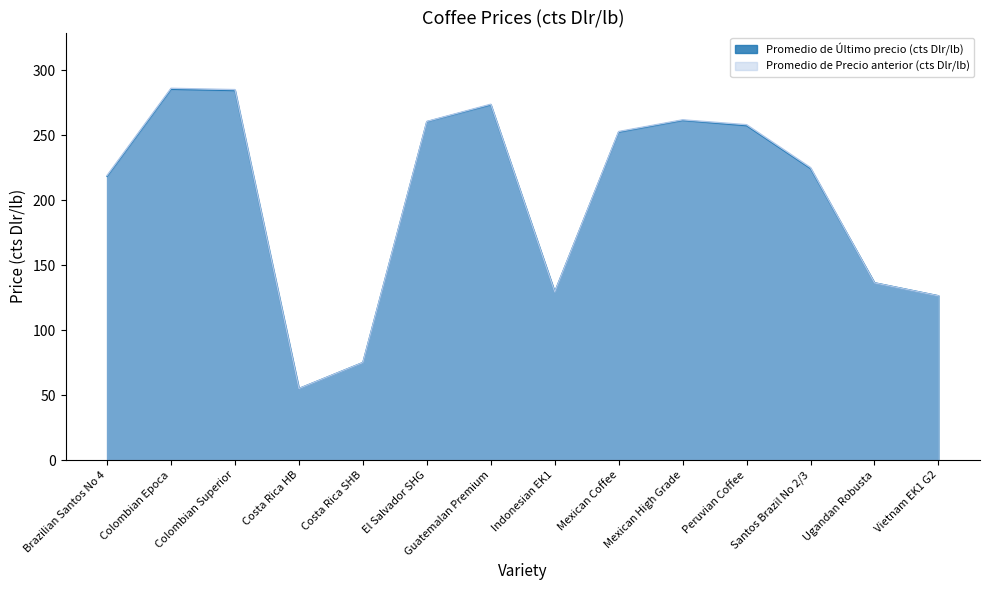

How many lines are shown in the chart?

2